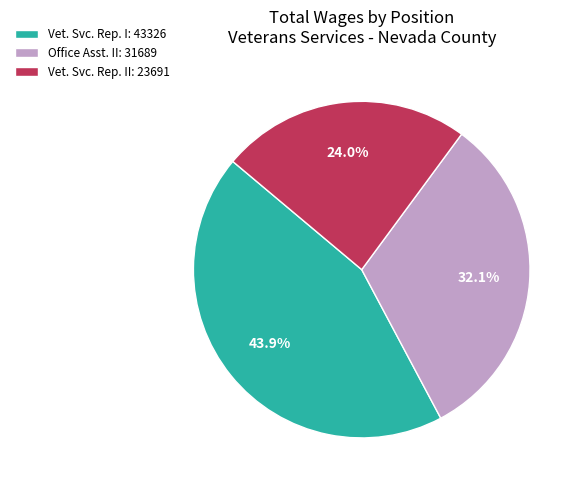

Which slice is the smallest?

Vet. Svc. Rep. II: 23691